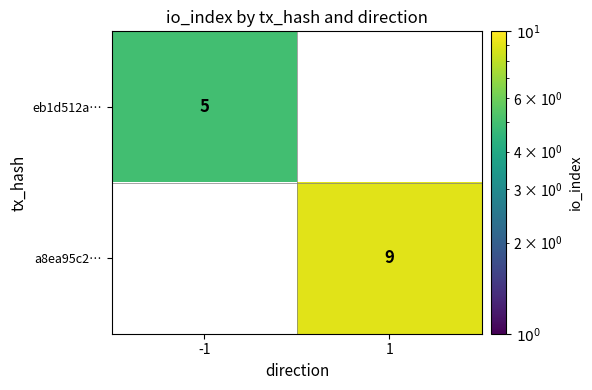

Rank the series by their average value, from lowest to highest.

eb1d512a…, a8ea95c2…